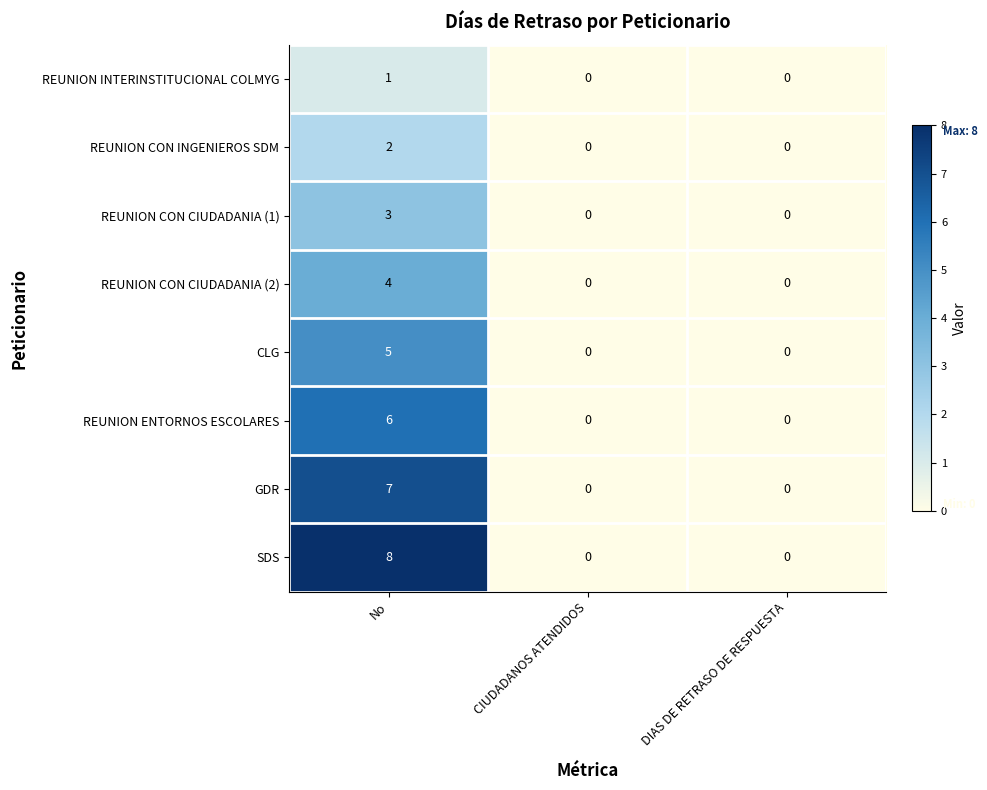

Count the number of categories in the chart.

3